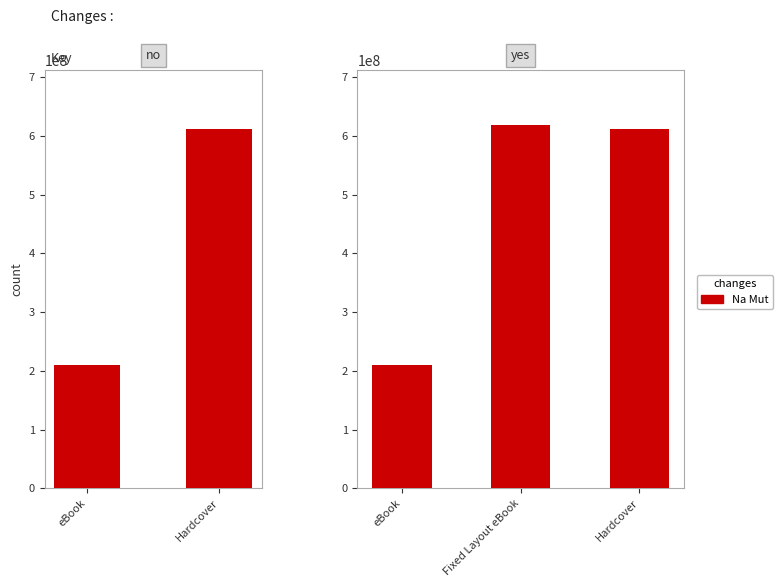

Does the chart contain any negative values?

No